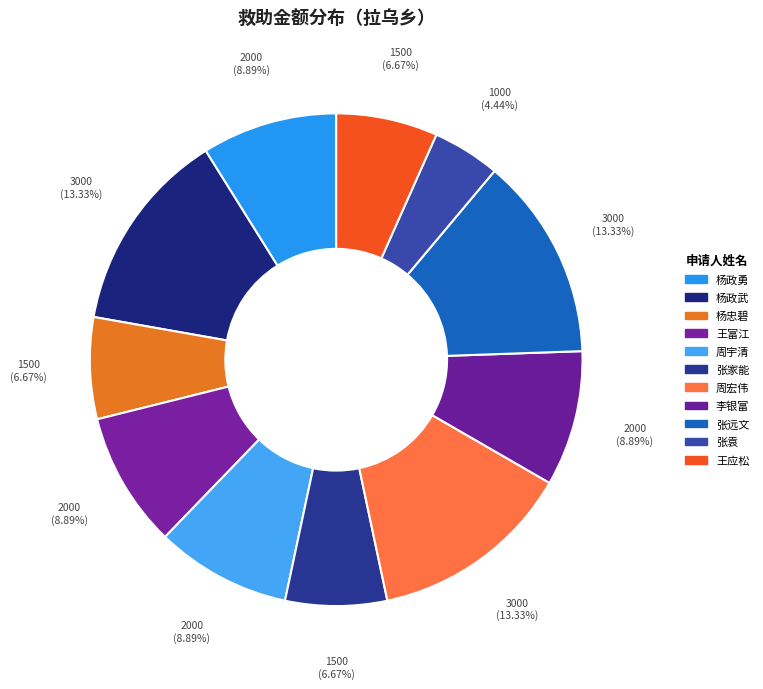

To the nearest percent, what portion does 张家能 represent?

7%